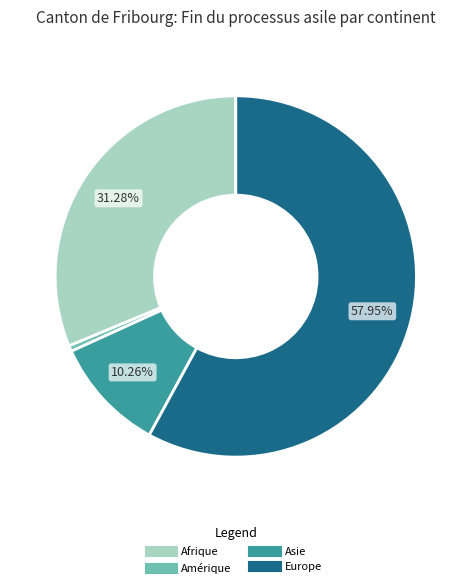

How many slices are in this pie chart?

4